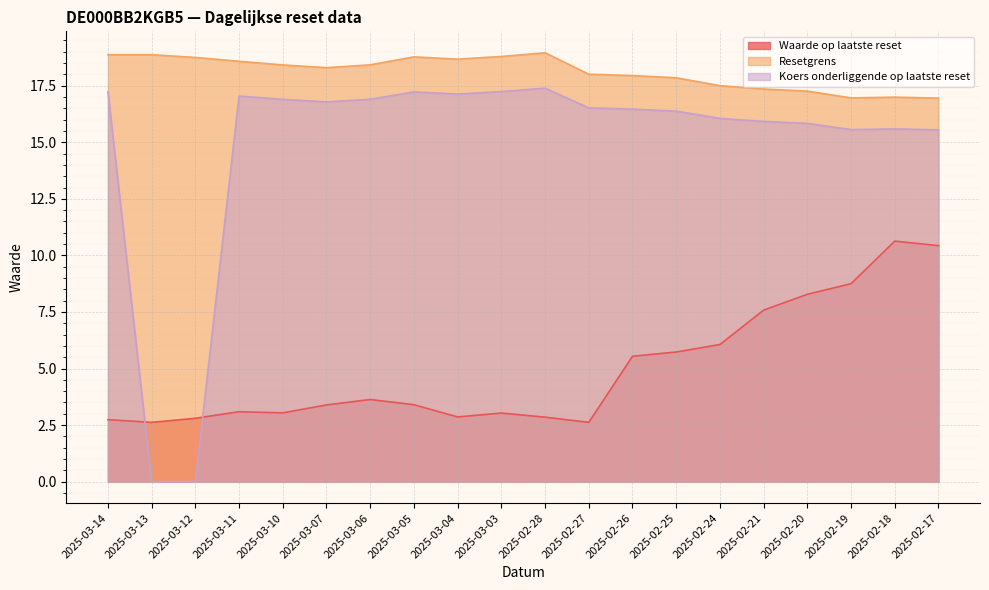

What are all the series names shown in the legend?

Waarde op laatste reset, Resetgrens, Koers onderliggende op laatste reset